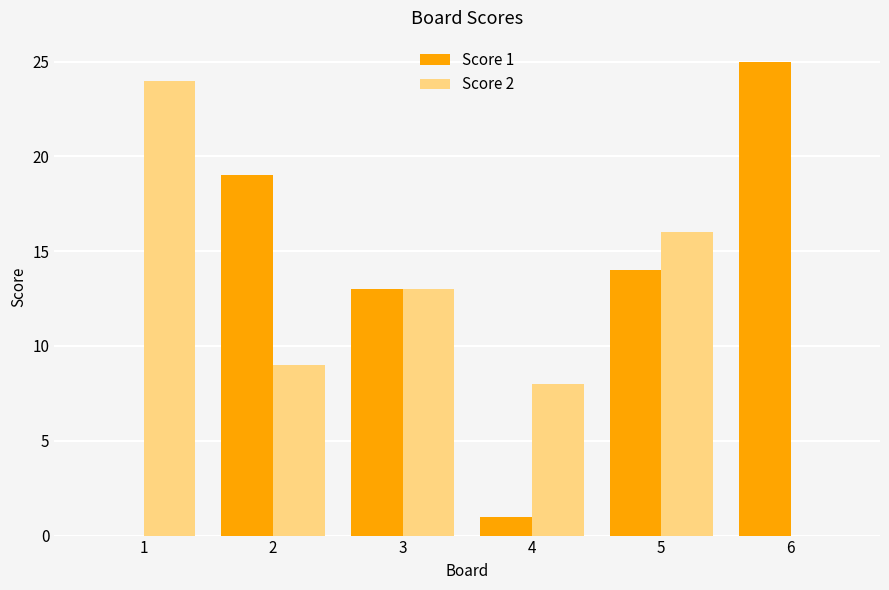

What is the difference between the Score 1 values at 4 and 2?

18